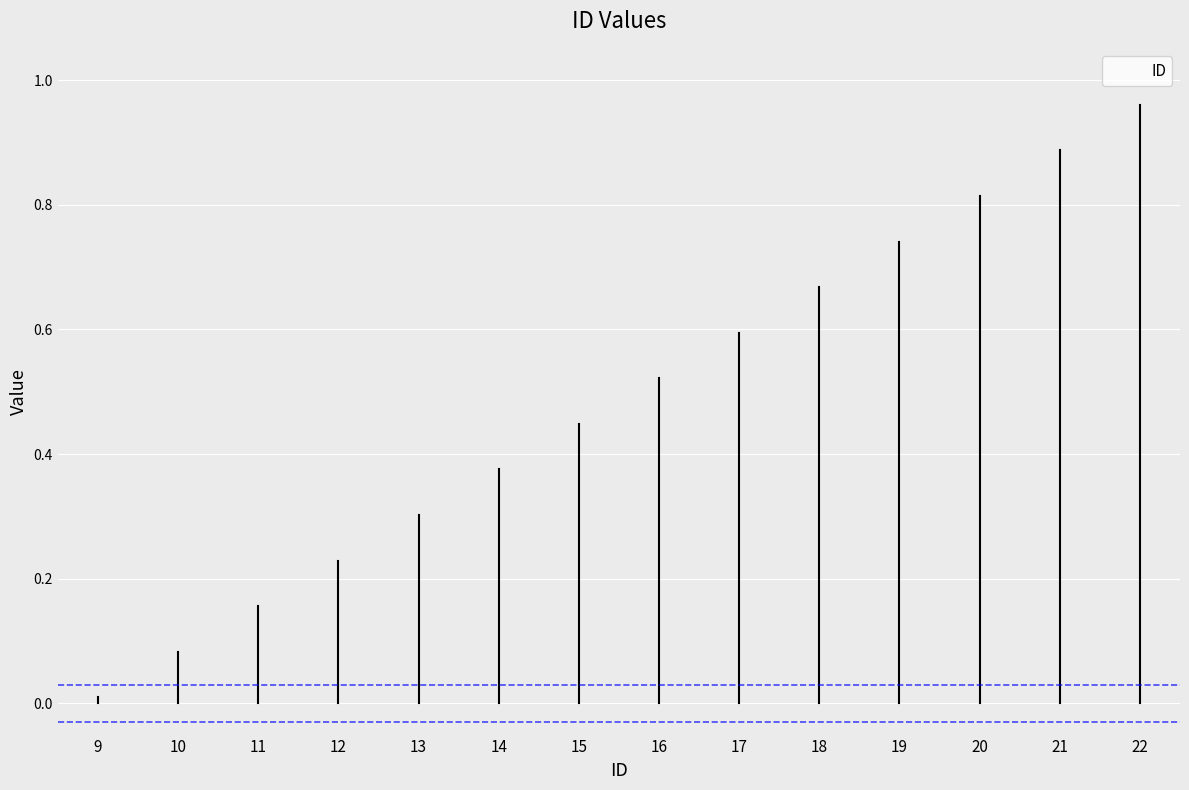

What is the change in value from 9 to 10?

+0.1